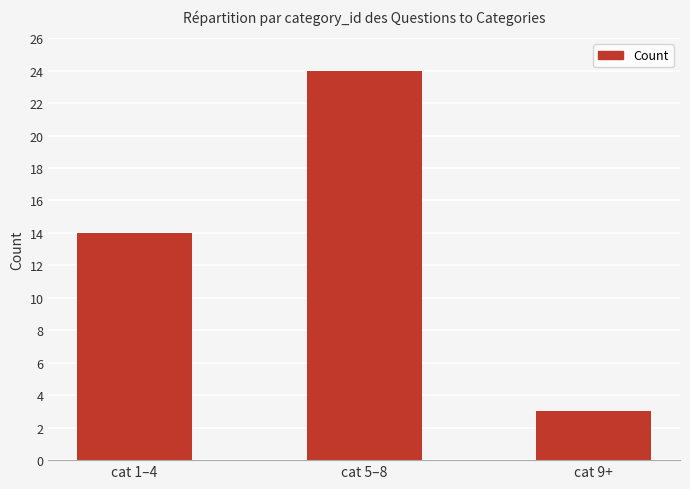

Approximately how many times larger is the value at cat 1–4 compared to cat 5–8?

0.6